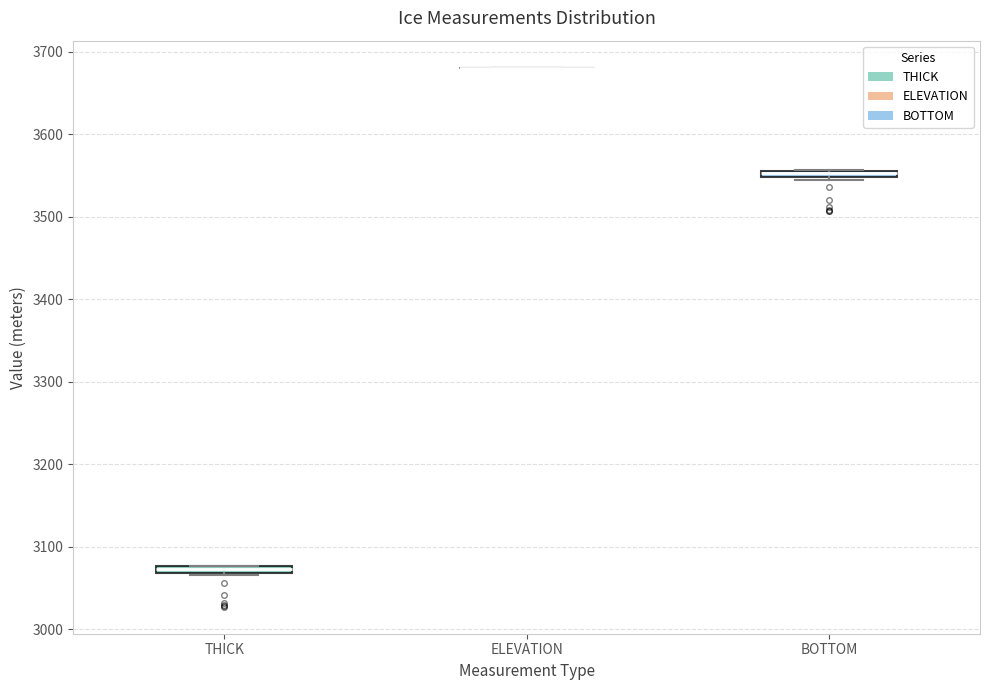

Where is the lower edge of the box for THICK on the y-axis? The values are not printed on the chart, so give them approximately, as read against the axis.

3070